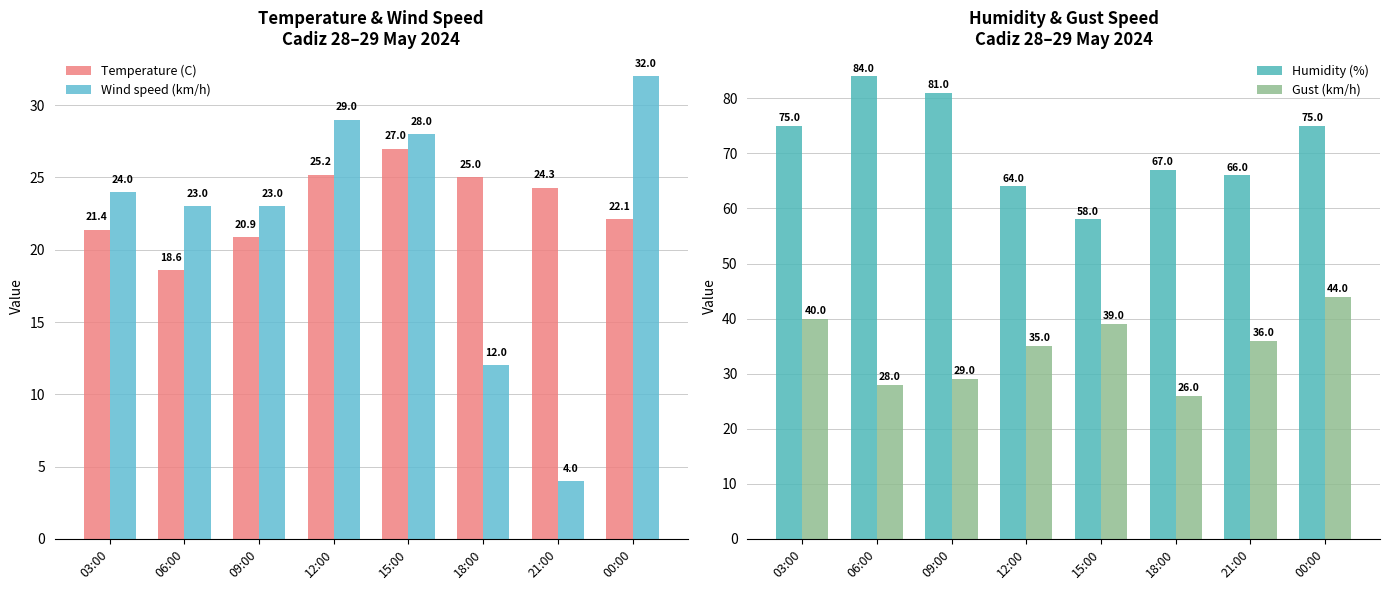

What is the difference between the maximum and minimum values in the Gust (km/h) series?

18